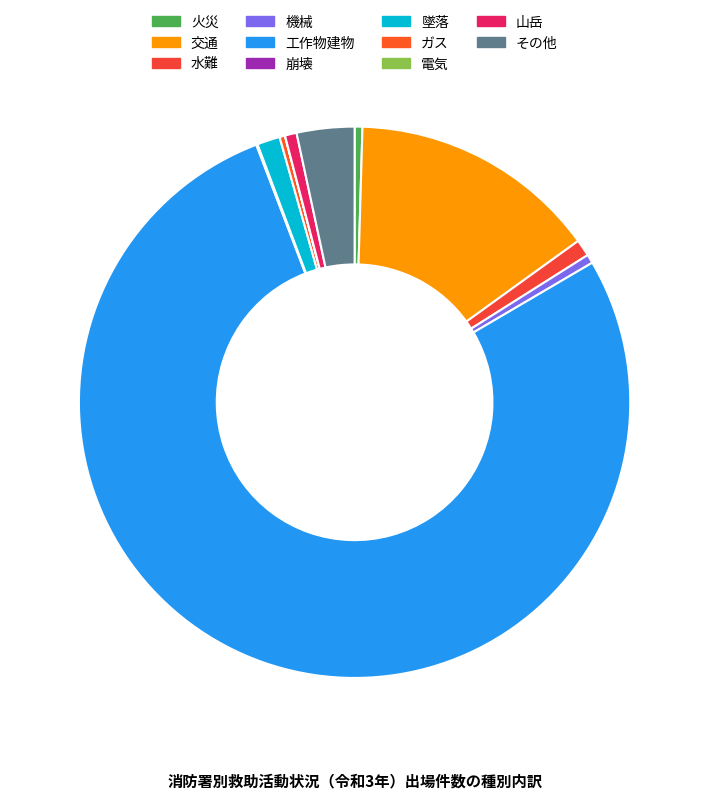

The 交通 slice represents 15% of the pie. True or false?

True